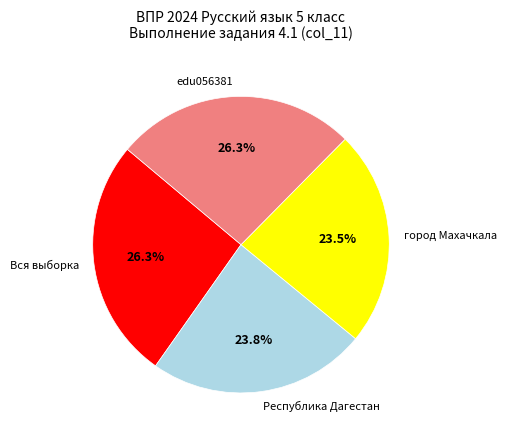

To the nearest percent, what is the average slice percentage?

25%